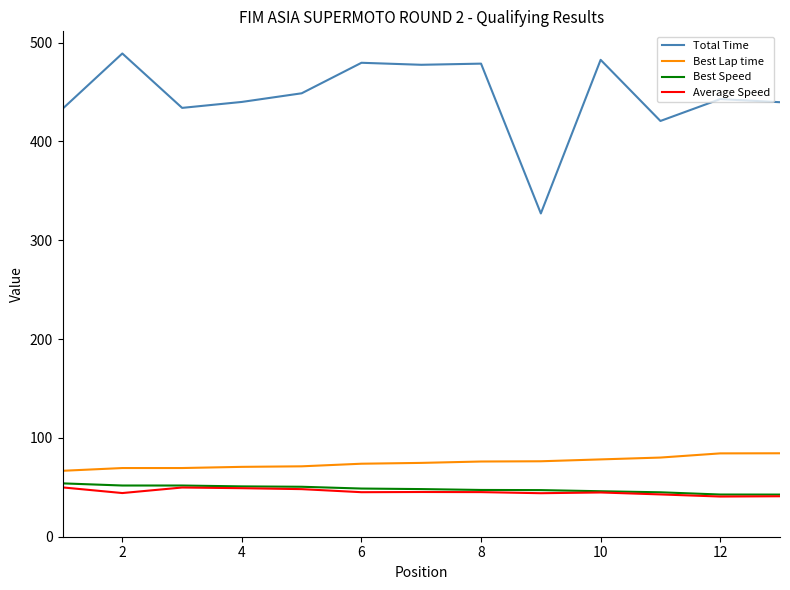

What is the greatest value displayed?

488.9